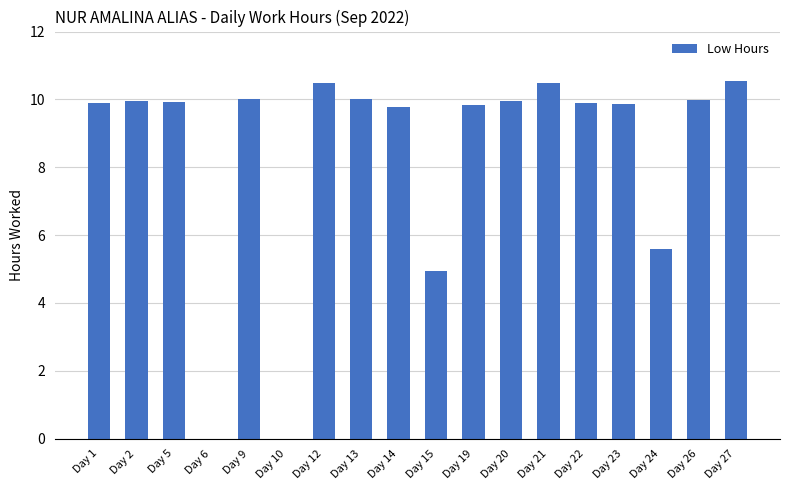

What is the sum of all values?

151.1